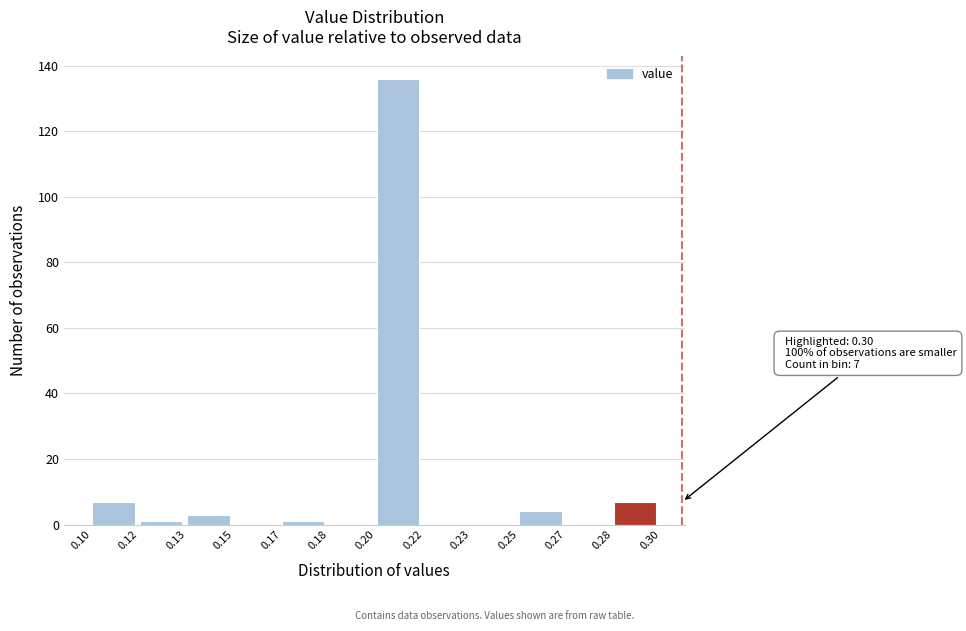

Reading right to left, list all the values displayed in this chart.

0.28=7	0.27=0	0.25=4	0.23=0	0.22=0	0.20=136	0.18=0	0.17=1	0.15=0	0.13=3	0.12=1	0.10=7